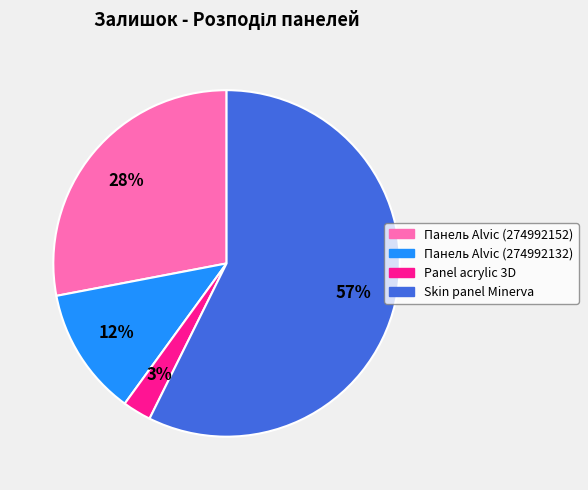

To the nearest percent, what is the average slice percentage?

25%